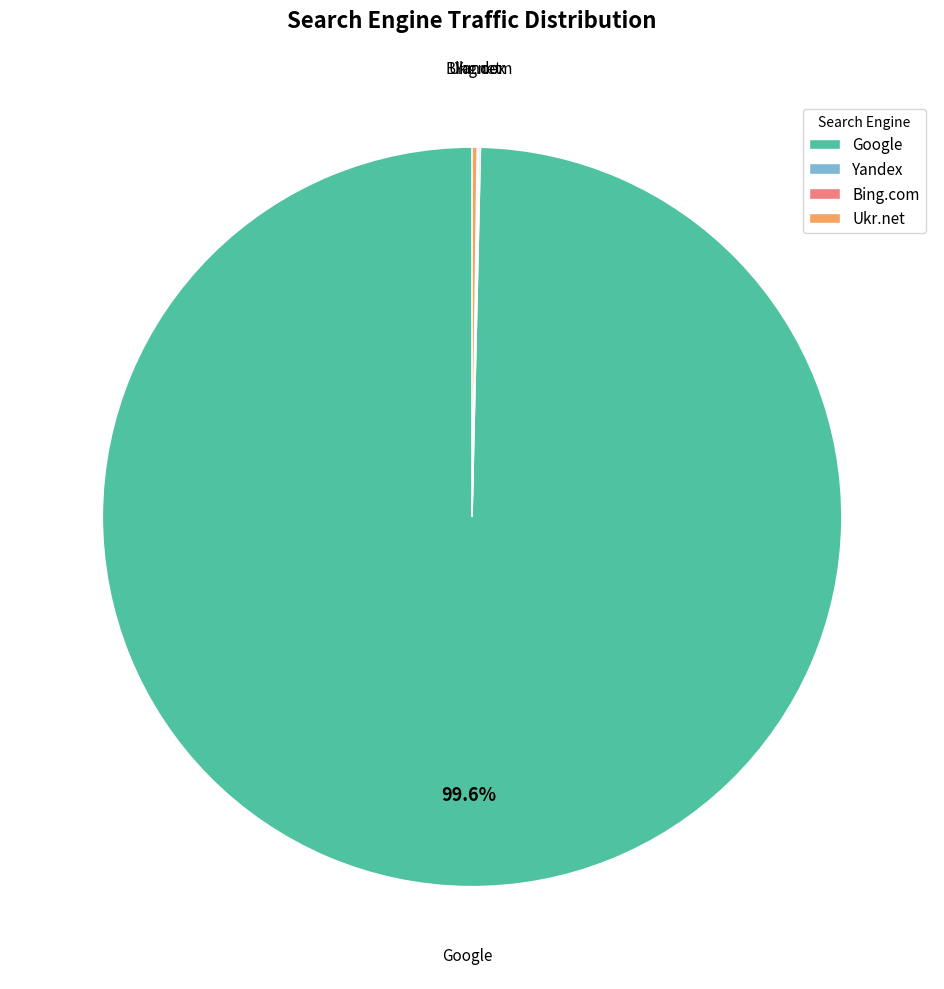

Is Google the majority of the pie?

Yes